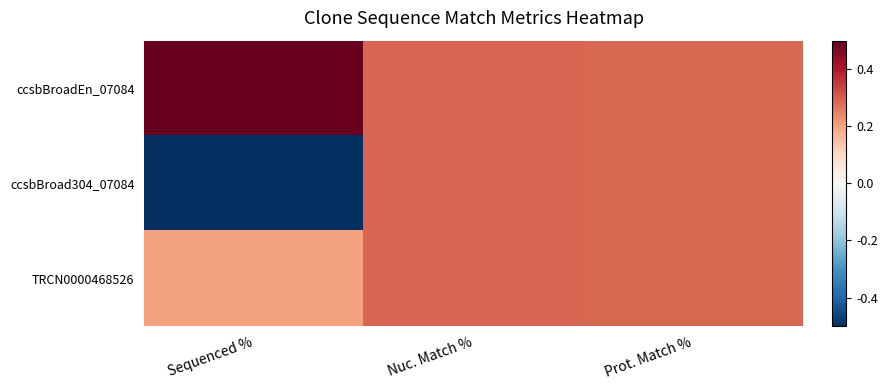

At which category is the sum across all series the highest?

Nuc. Match %